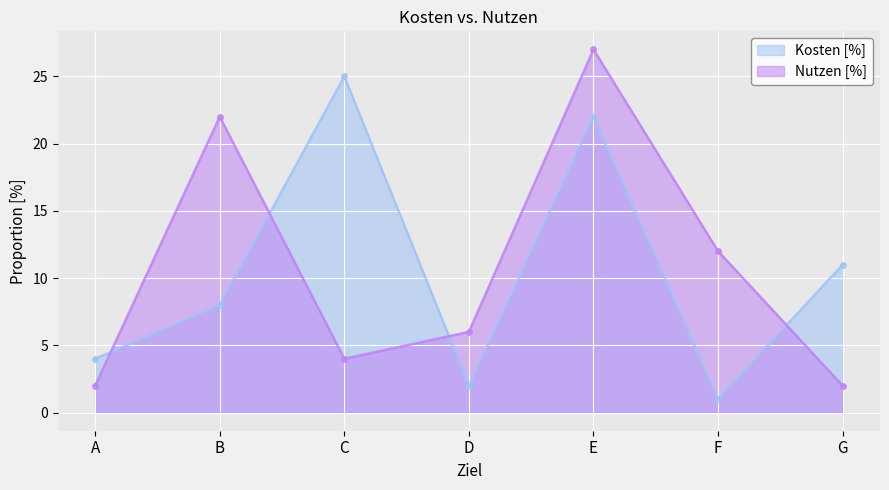

Where is the first local minimum for Kosten [%]?

D